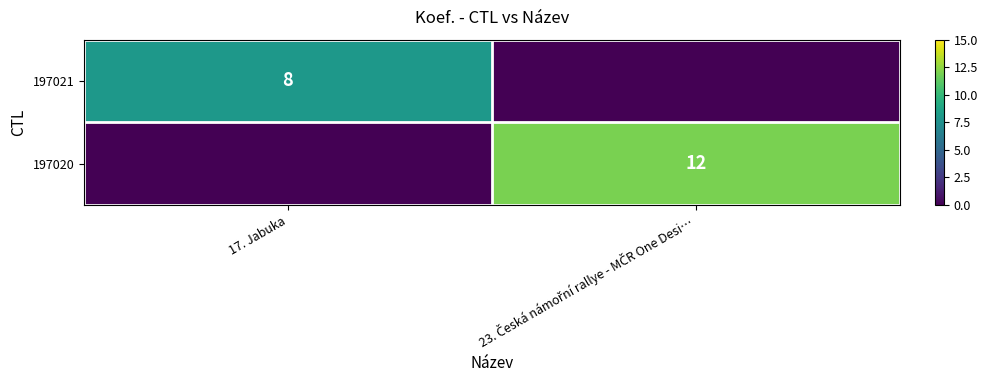

The value of 197021 at 17. Jabuka is 8. True or false?

True